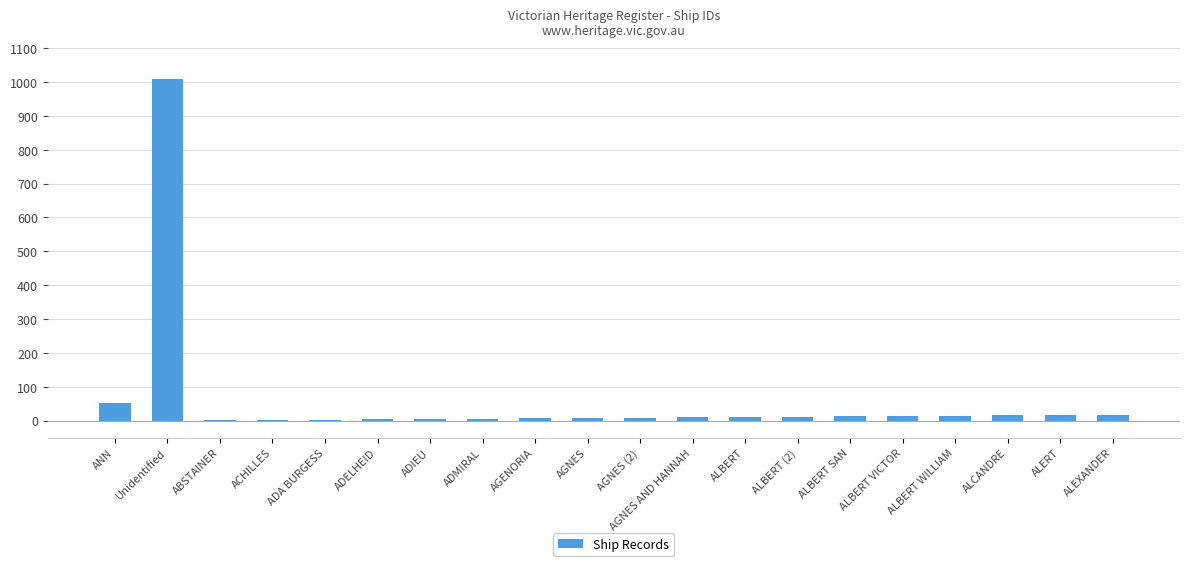

Read the value at Unidentified.

1009